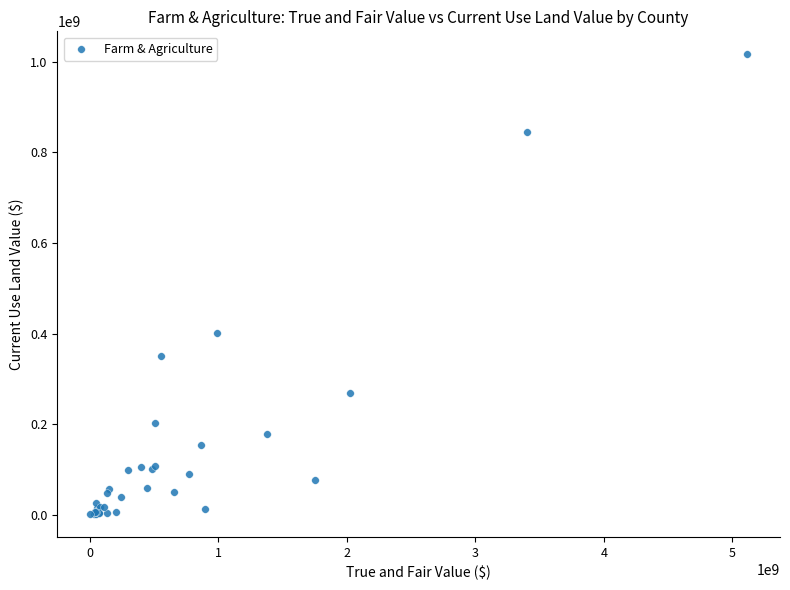

What Y value in the scatter plot is closest to 508986665?

400107900